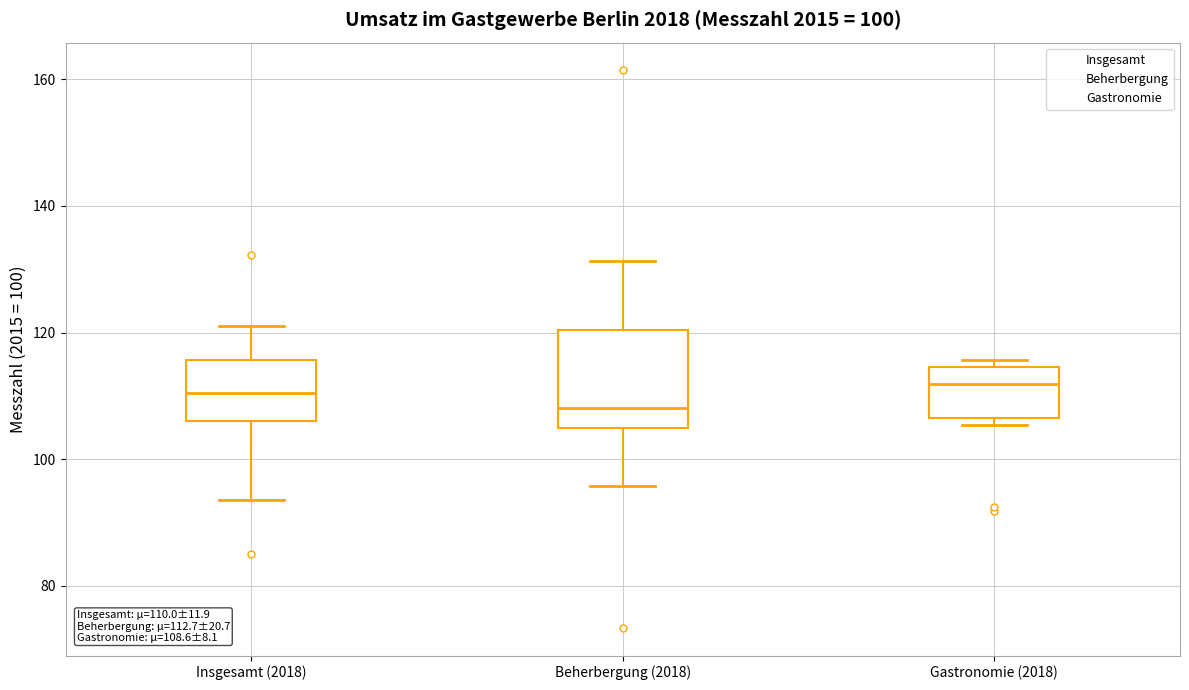

Which box is the tallest, from its lower edge to its upper edge?

Beherbergung (2018)